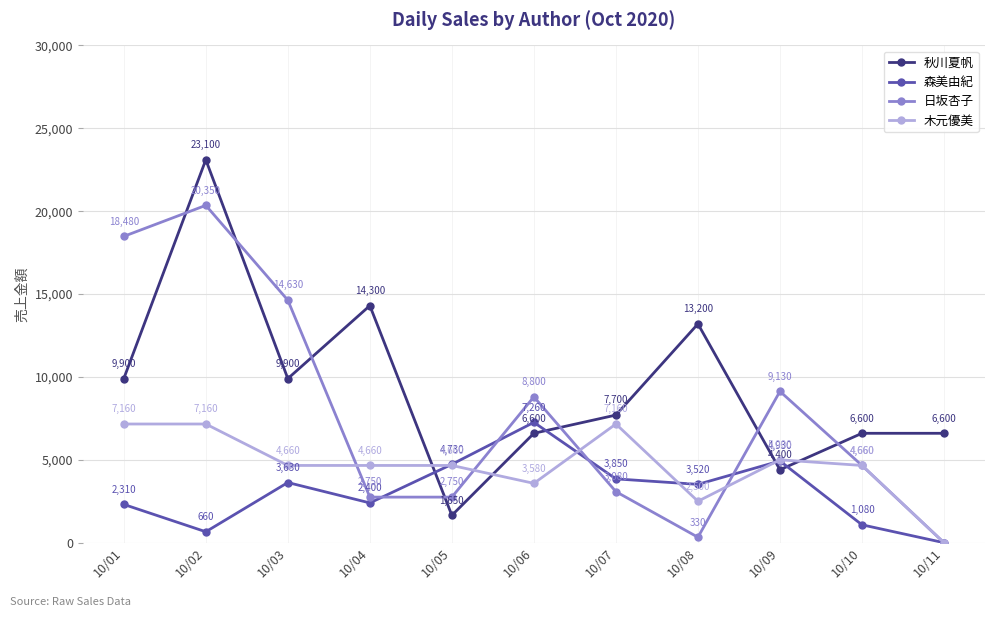

At which label does 秋川夏帆 first exceed 7700?

10/01